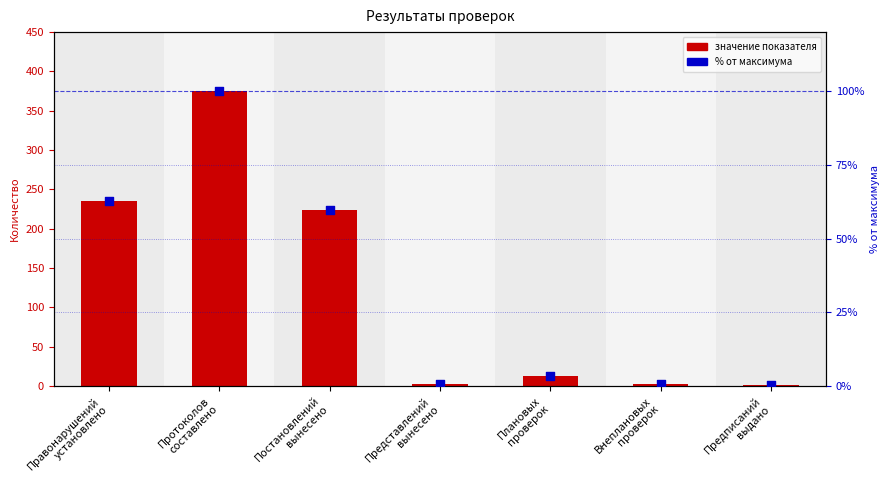

Which series has the widest spread of Y values?

Значение